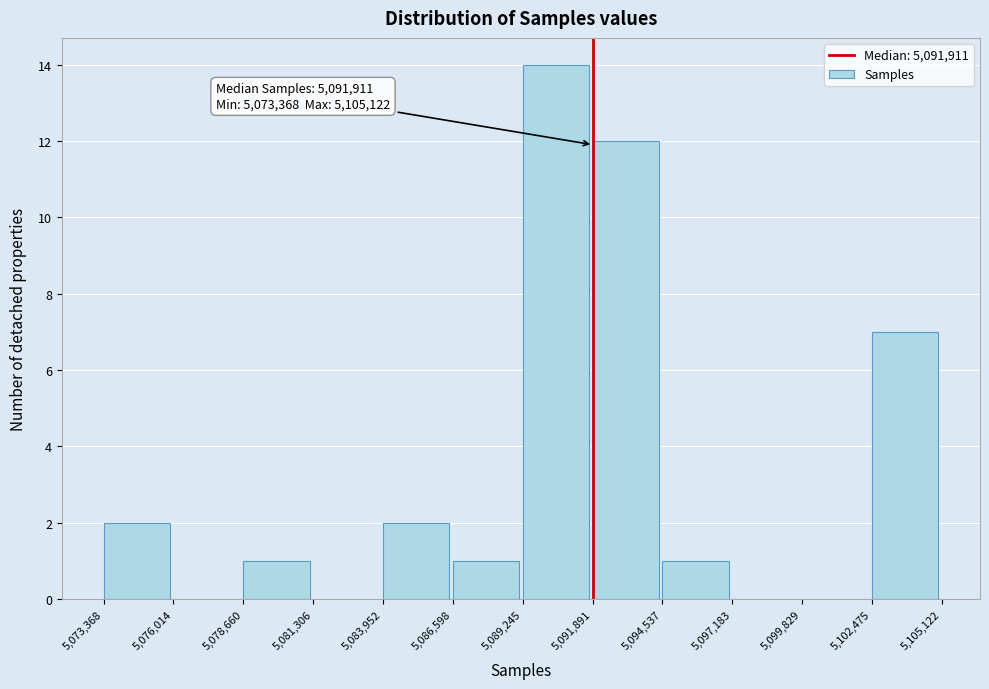

Over which range of the x-axis is the bar tallest?

5,089,245 to 5,091,891